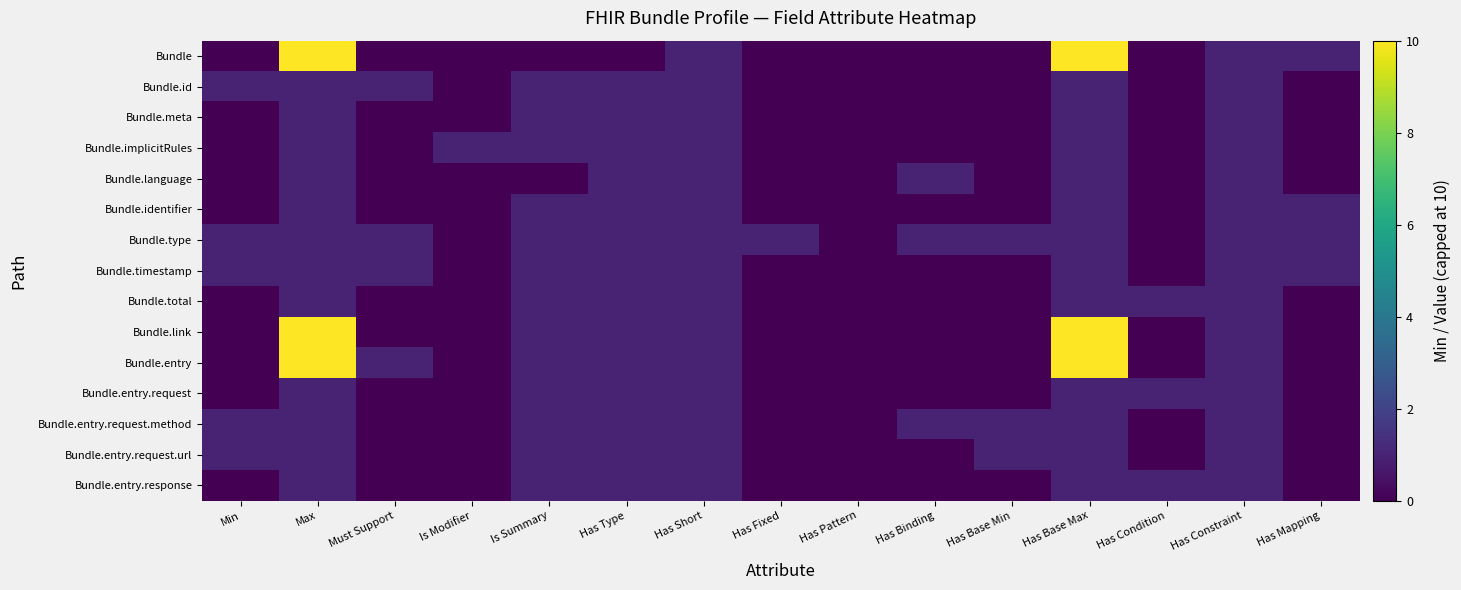

What is the total value across all series at Has Mapping?

4